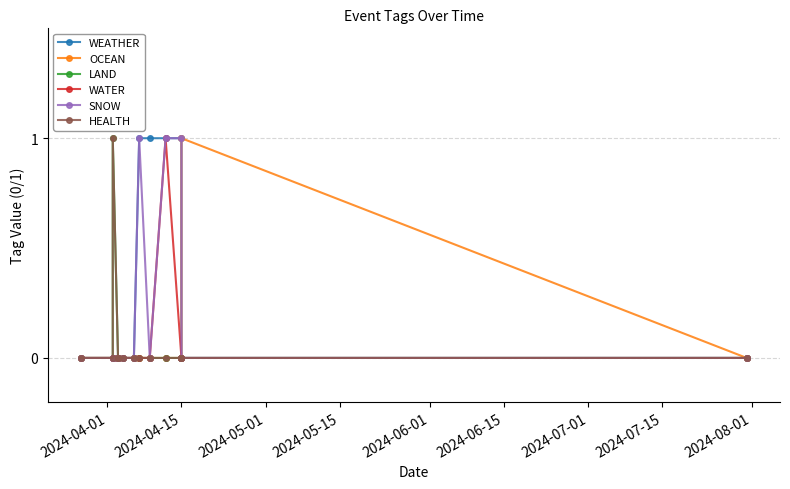

What is the highest value of the SNOW series?

1